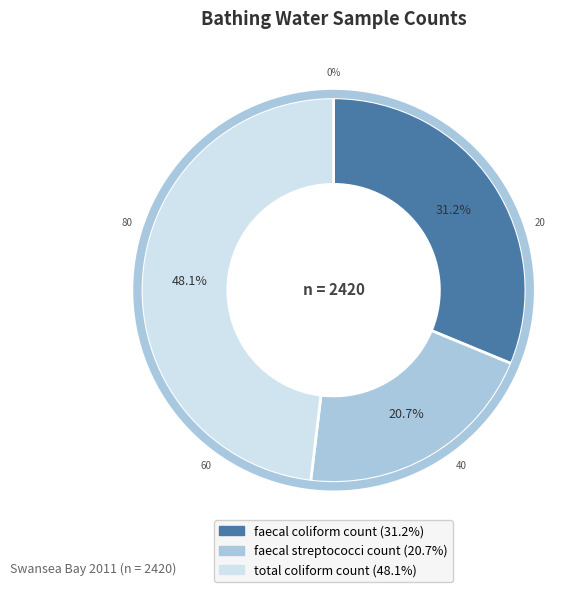

Which slice is the smallest?

faecal streptococci count